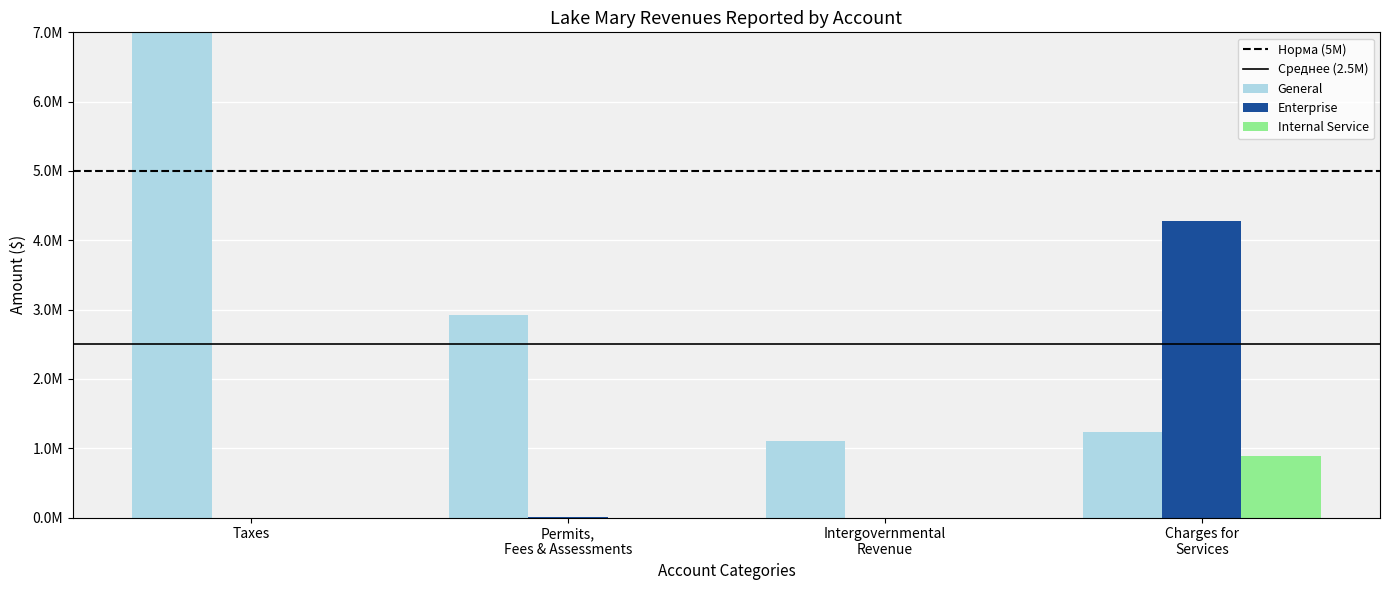

What is the maximum value shown in the chart?

11979981